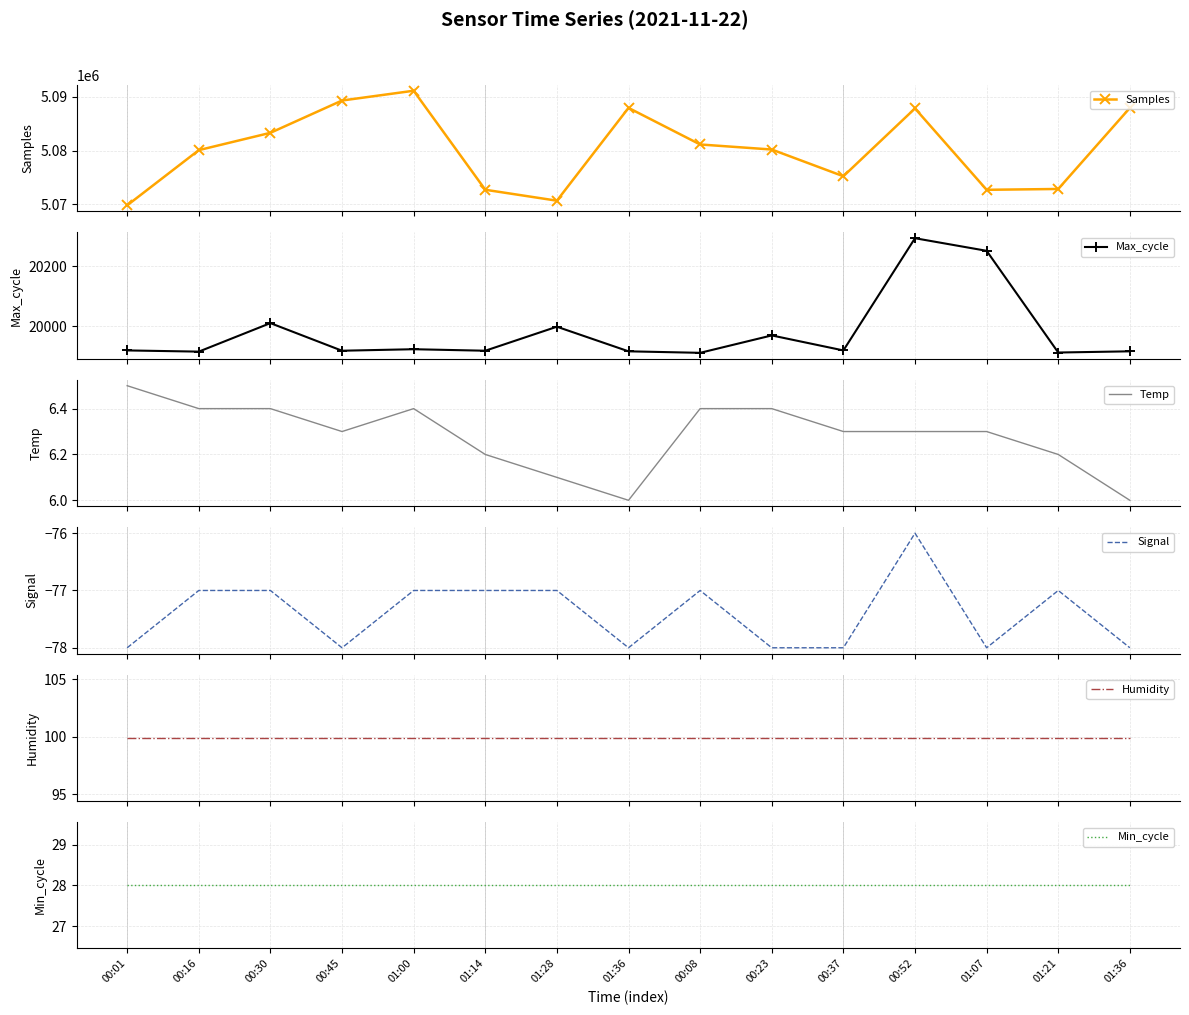

What is the total value across all series at 00:16?

5100051.3